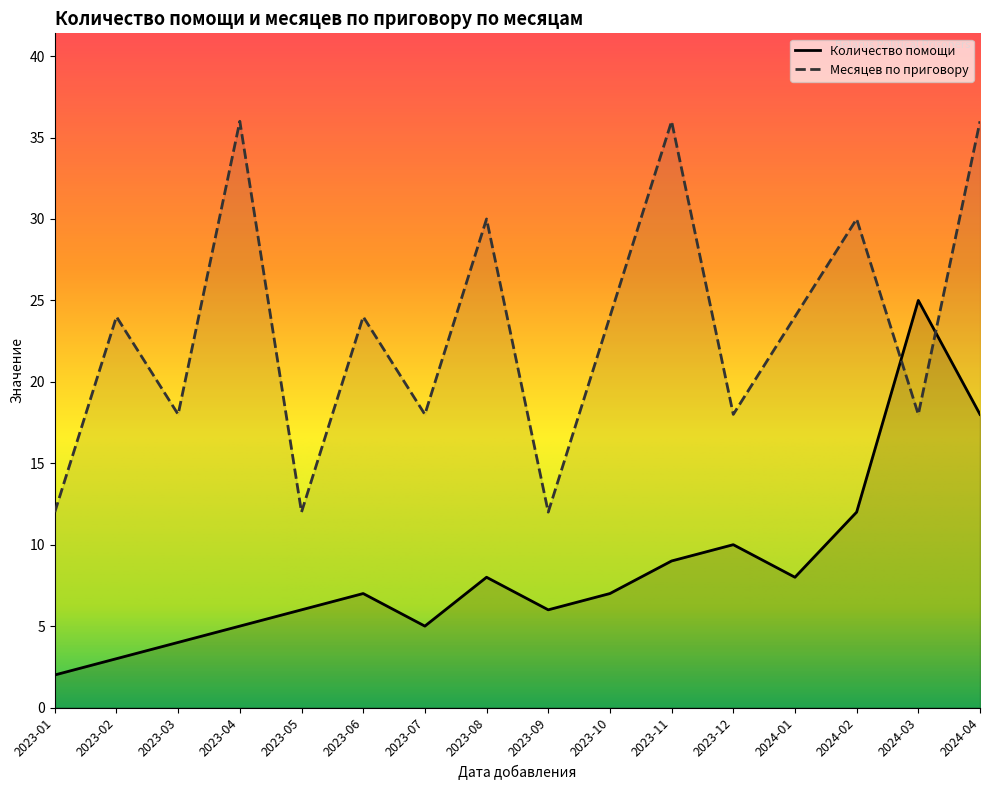

True or false: Месяцев по приговору and Количество помощи cross at least once.

True